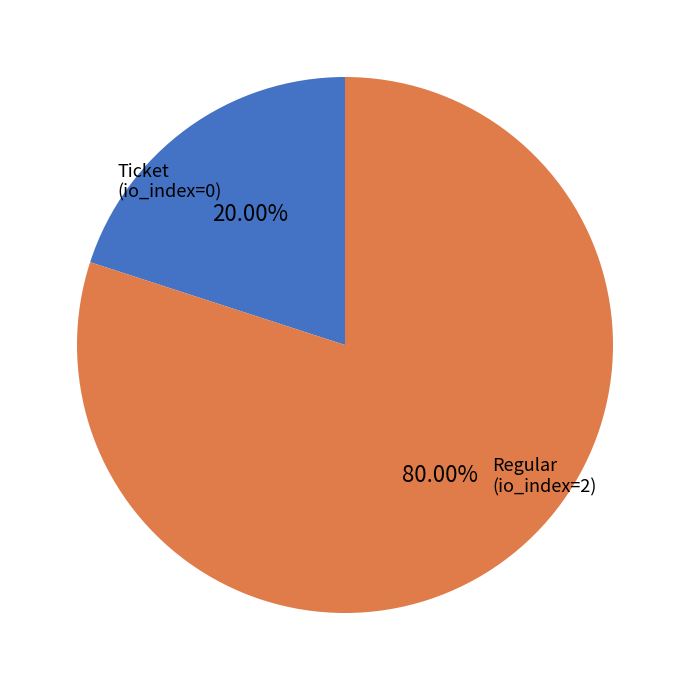

Does any single category account for the majority?

Yes